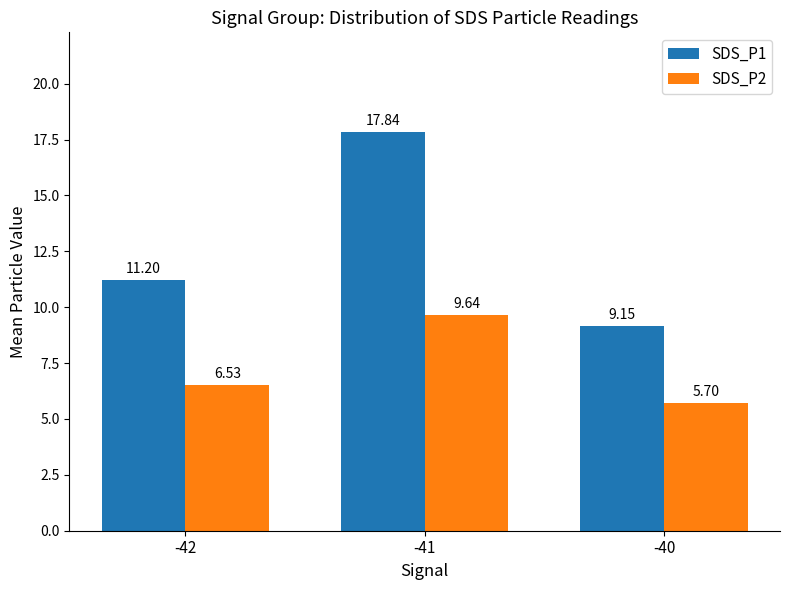

Which category has the highest value across all series?

-41